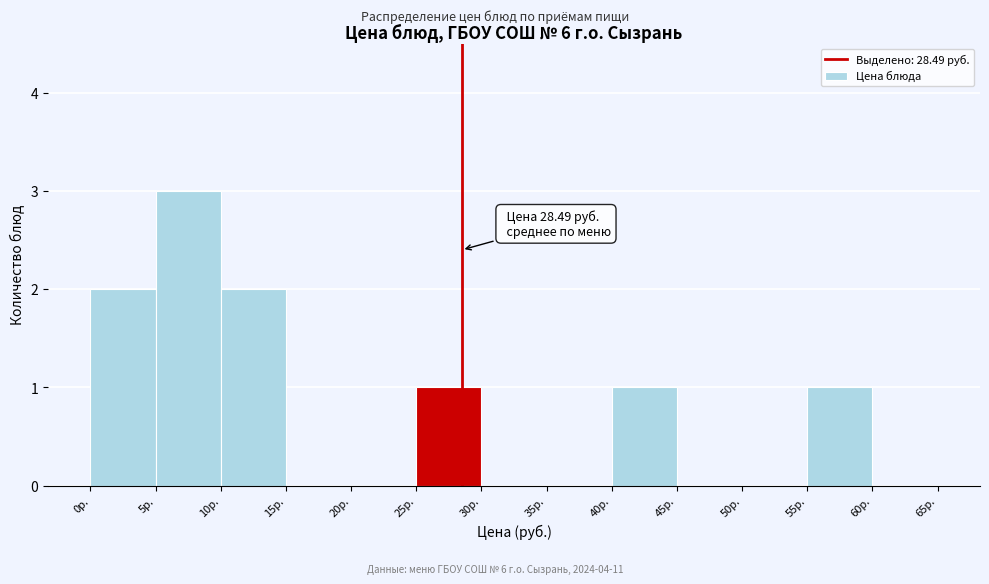

Over which range of the x-axis is the bar tallest?

5 to 10